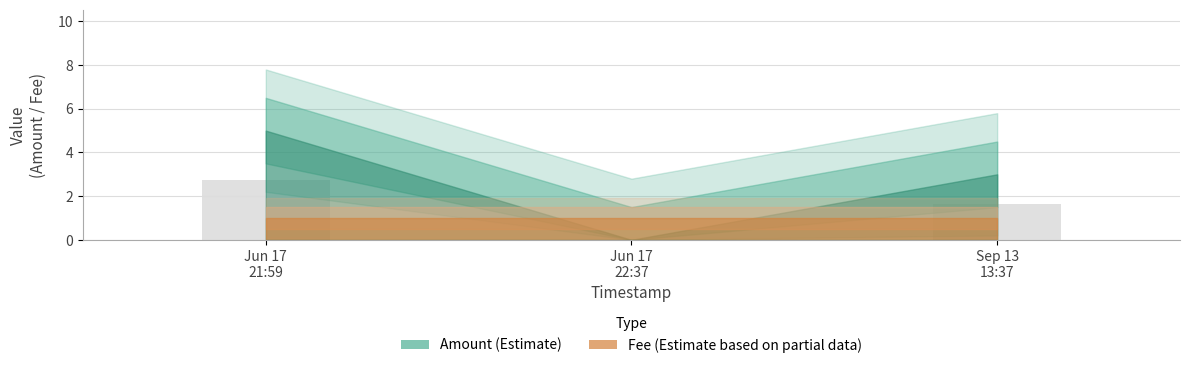

What is the sum of all values?

4.4